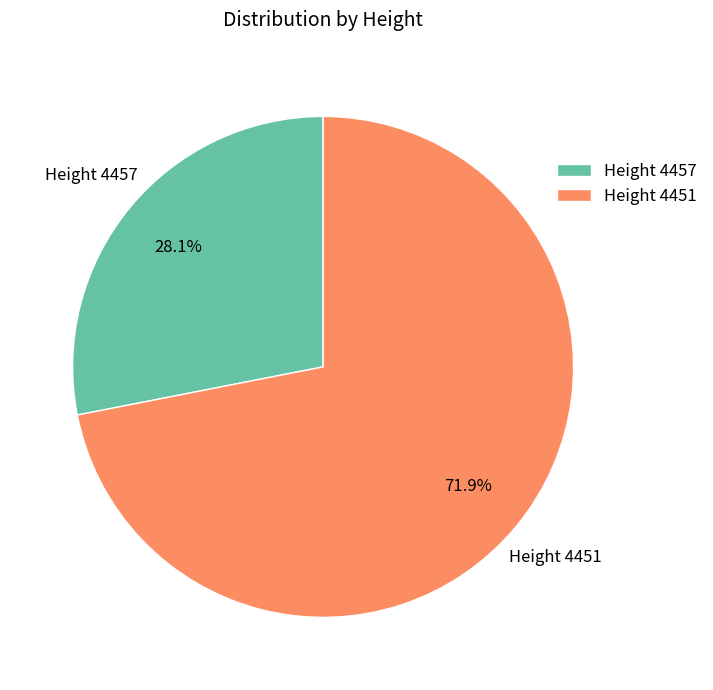

What is the smallest slice in the pie chart?

Height 4457